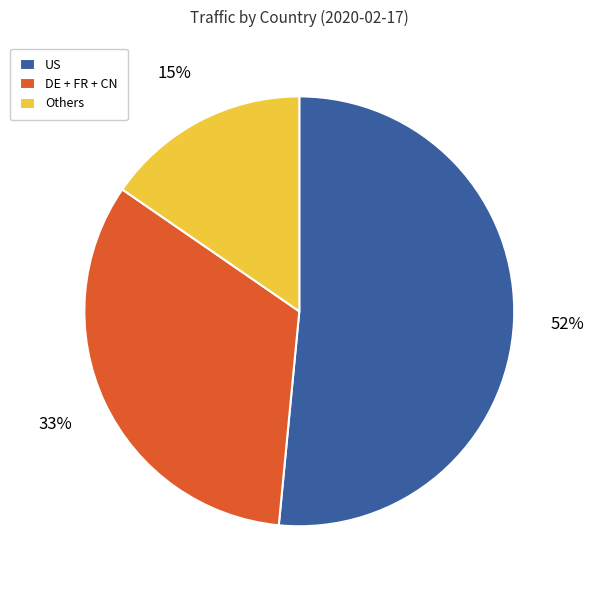

Is the sum of Others and US greater than half?

Yes